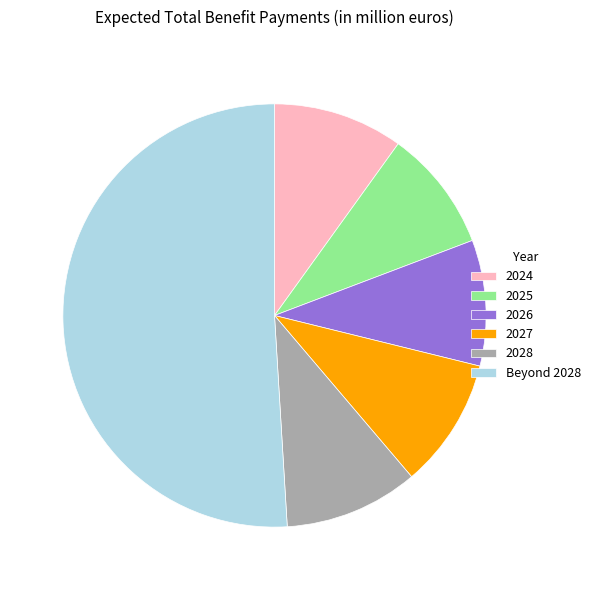

Which category accounts for the majority?

Beyond 2028